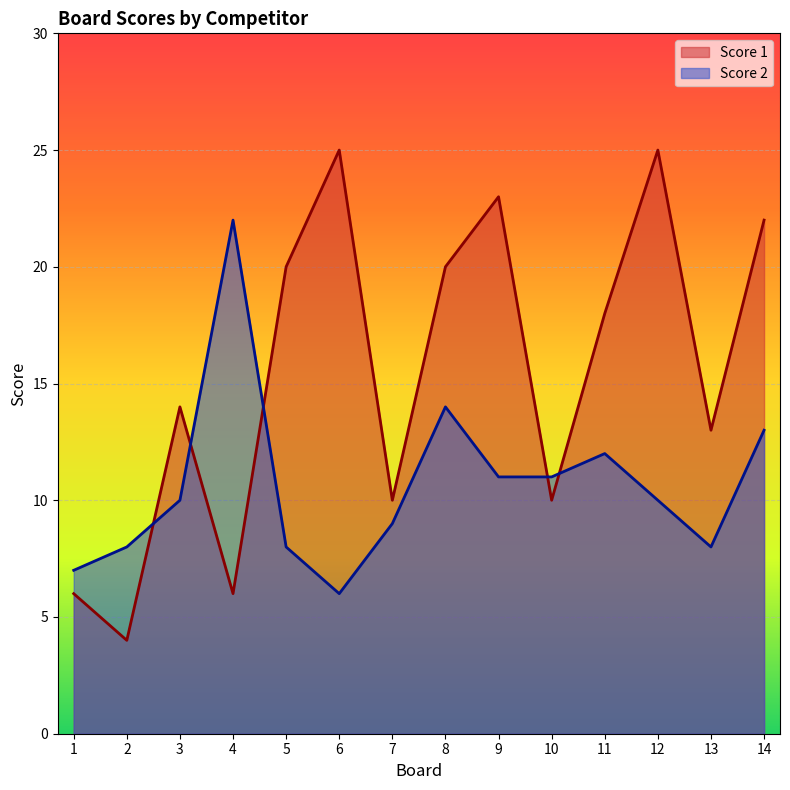

True or false: Score 2 and Score 1 cross at least once.

True